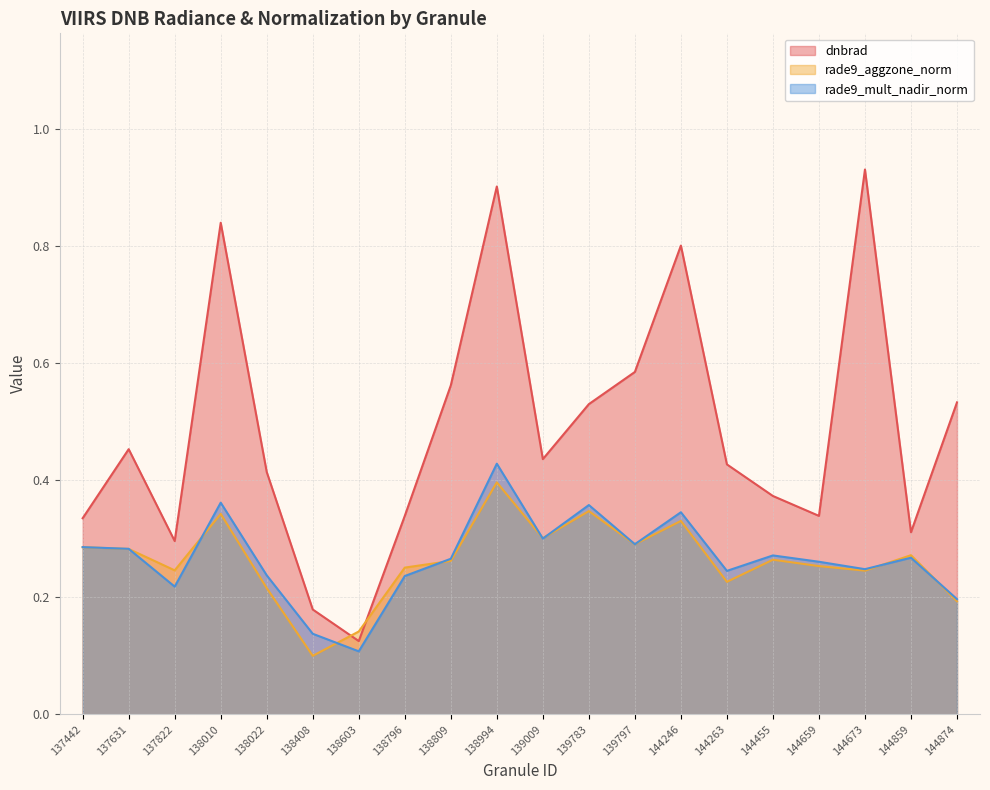

Which label corresponds to the smallest value in the chart?

138408